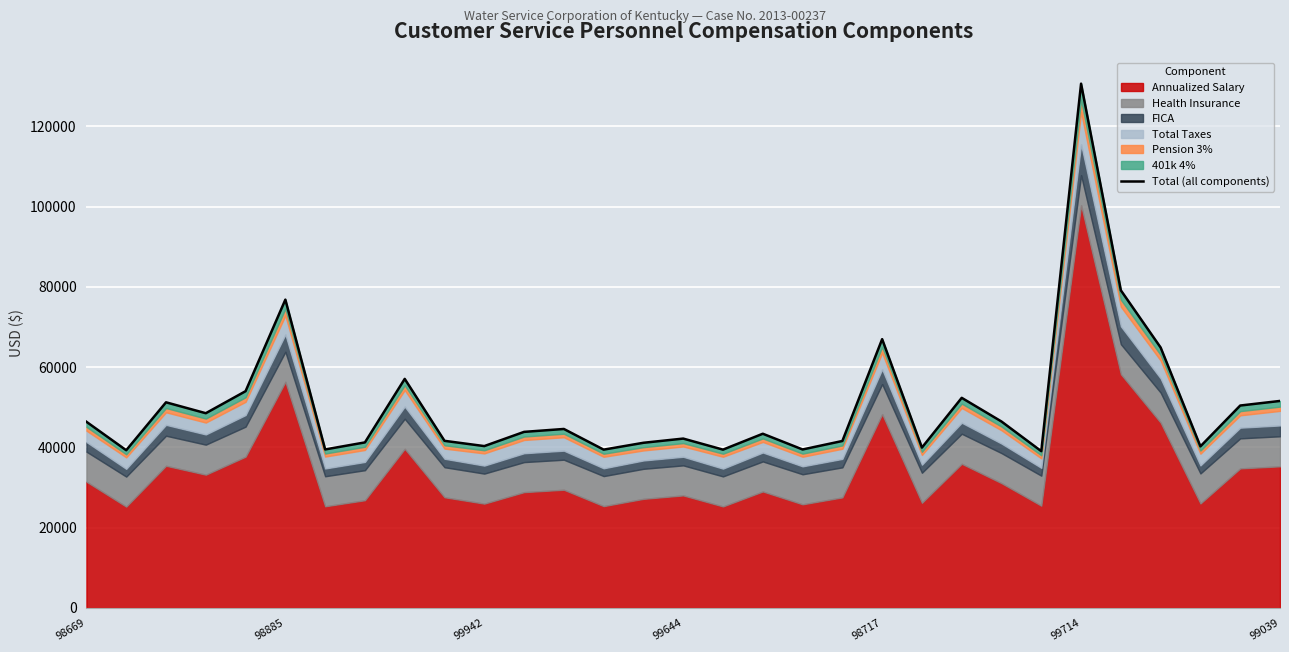

What is the sum of all values?

1573022.4